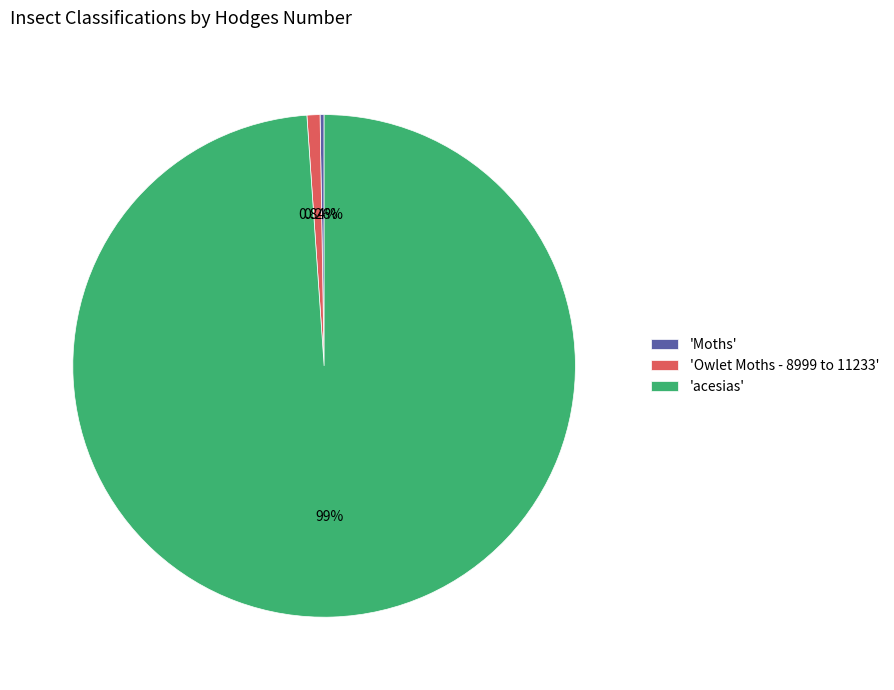

Is there a majority slice in this chart?

Yes